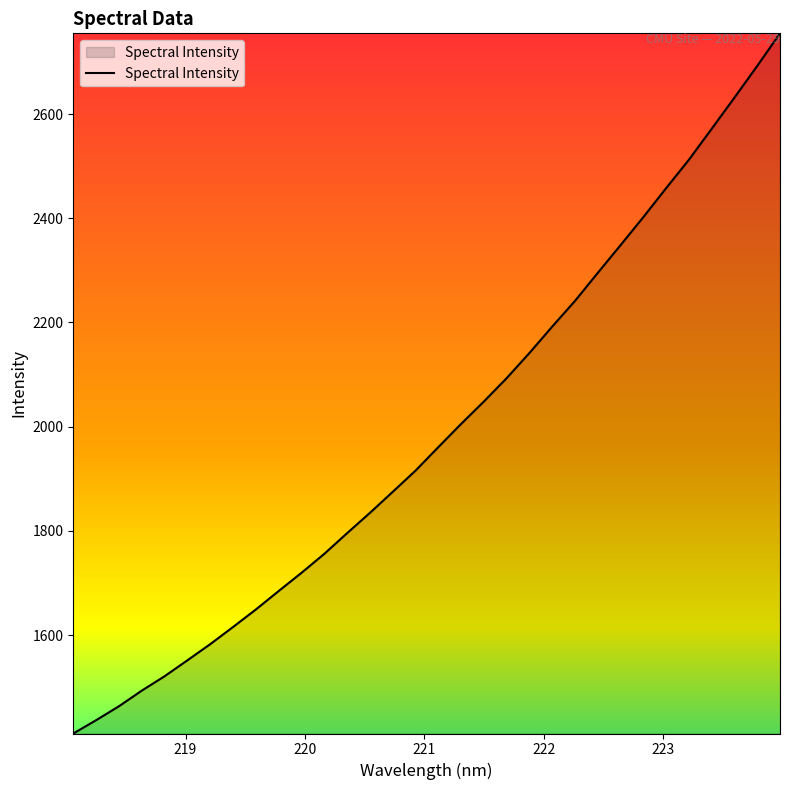

What is the sum of all values?

63653.4